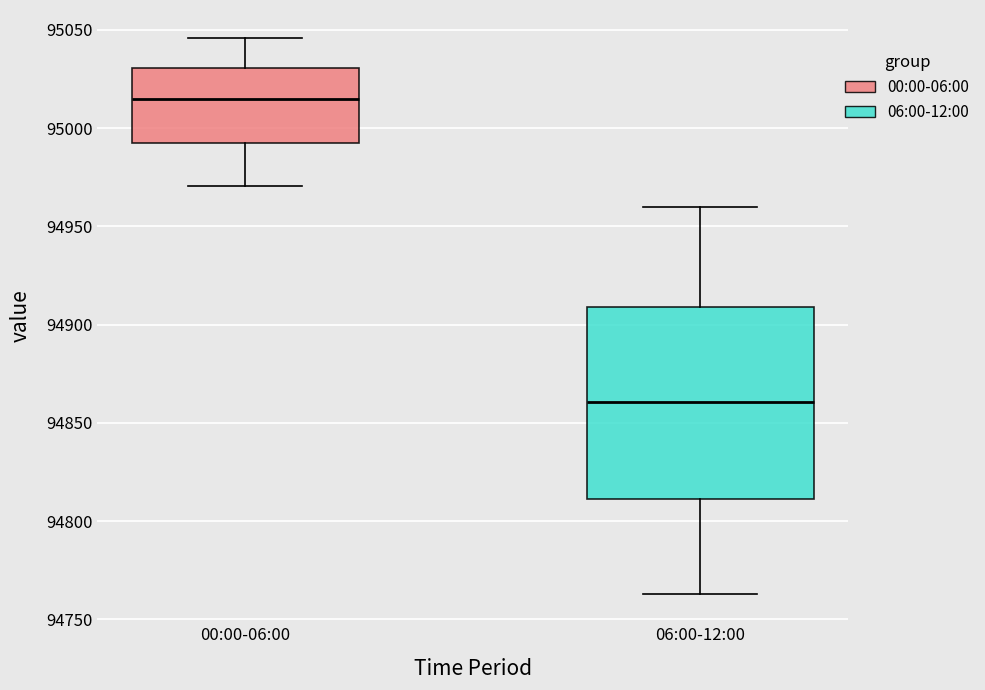

Reading left to right, read every box against the y-axis: the position of its median line, the range the box covers, and the ends of its whiskers. The values are not printed on the chart, so give them approximately, as read against the axis.

00:00-06:00: median 95015, box 94995 to 95030, whiskers 94970 to 95045
06:00-12:00: median 94860, box 94810 to 94910, whiskers 94765 to 94960